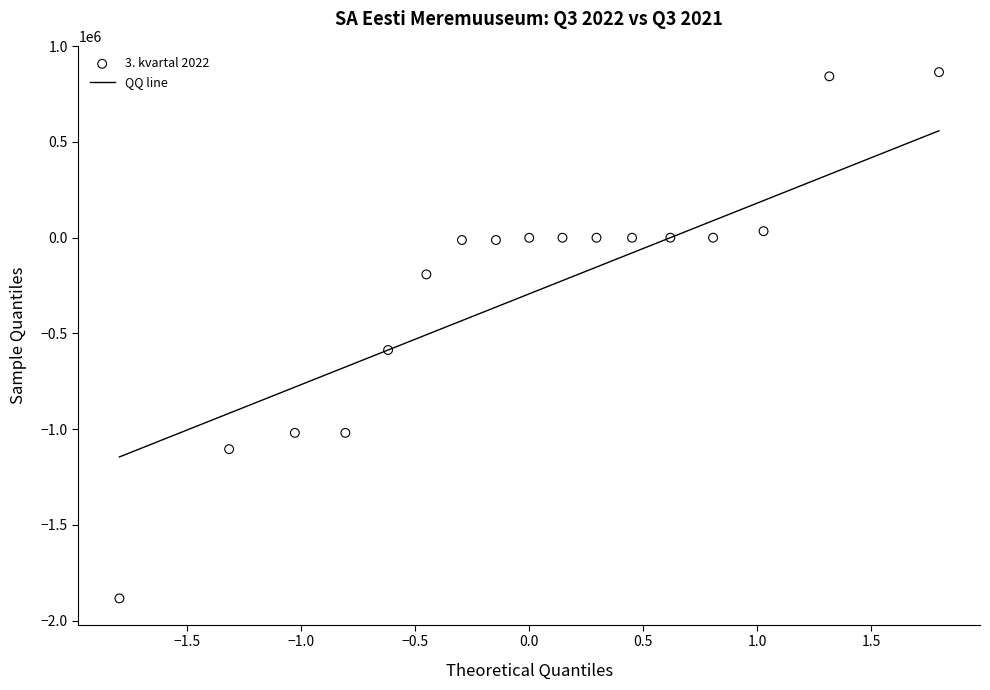

What Y value in the scatter plot is closest to -509658?

-586626.7